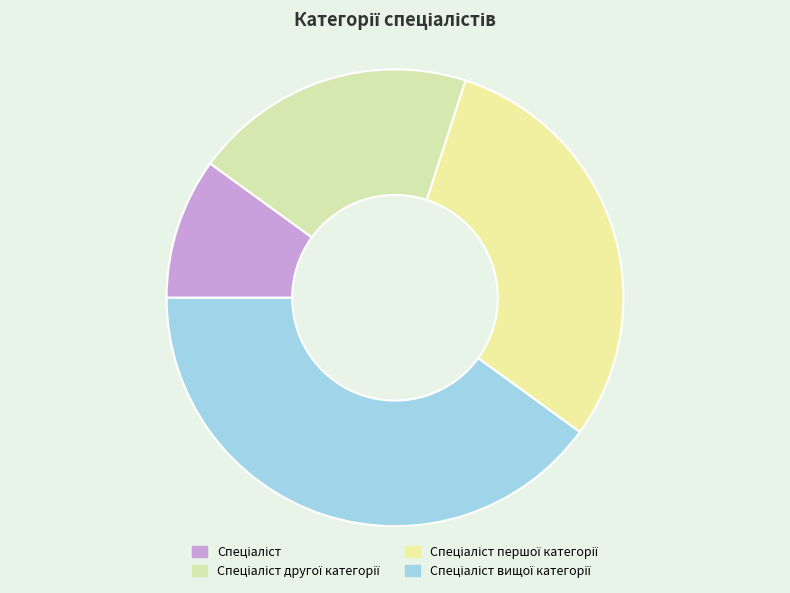

Which category has the biggest portion of the pie?

Спеціаліст вищої категорії